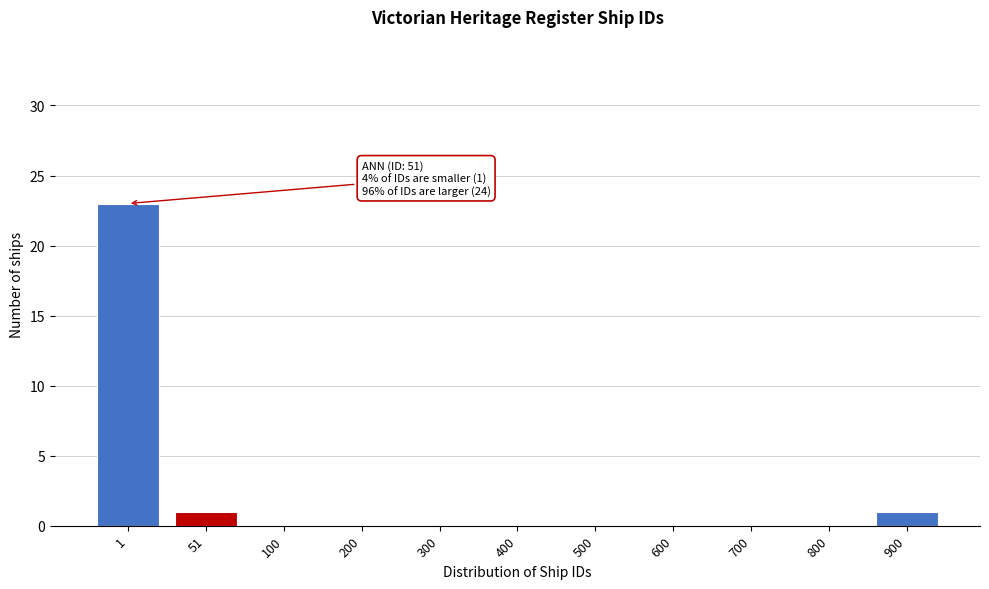

Reading right to left, transcribe all the data shown in this chart.

900=1	800=0	700=0	600=0	500=0	400=0	300=0	200=0	100=0	51=1	1=23